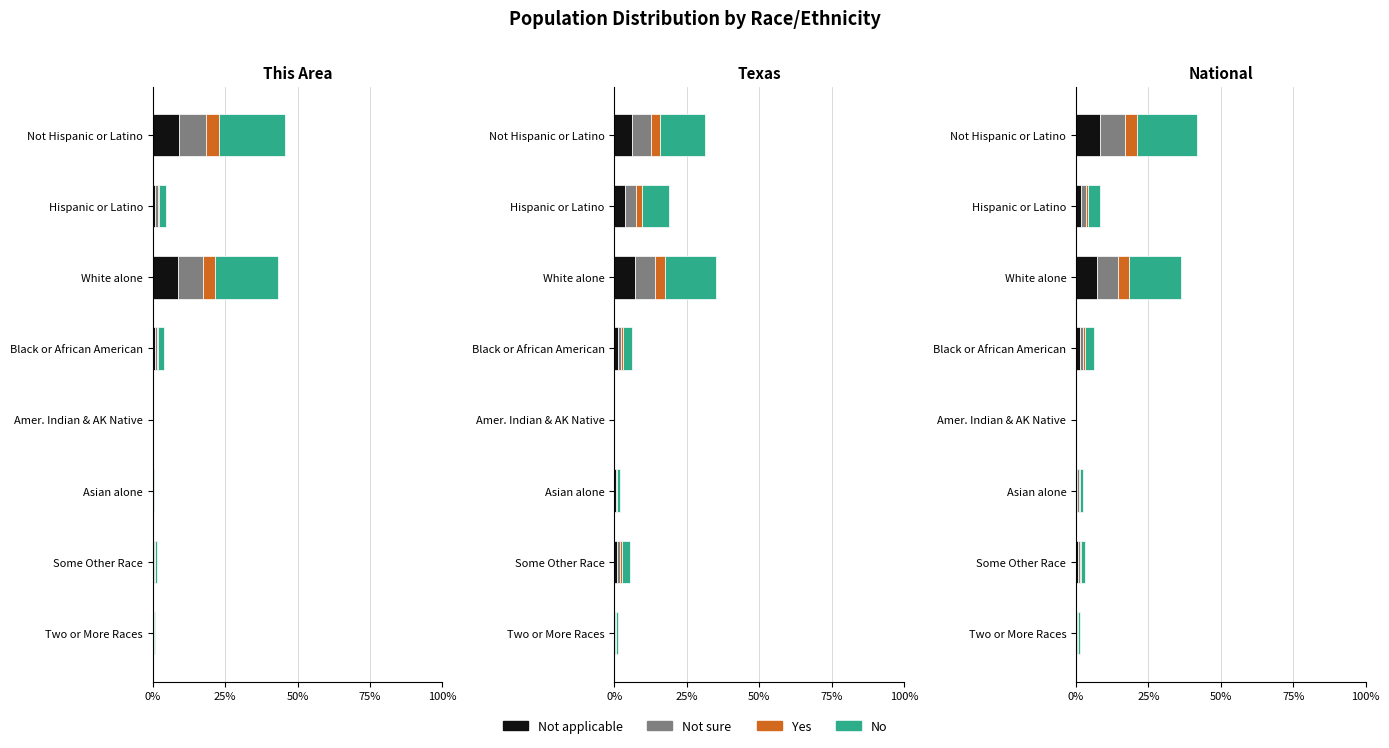

Is the value of Not applicable at Asian alone greater than the value of Yes at Asian alone?

Yes